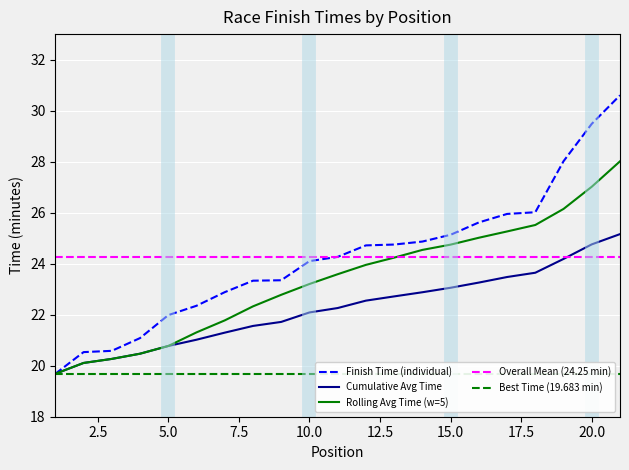

Which series has the largest total across all categories?

Finish Time (minutes)